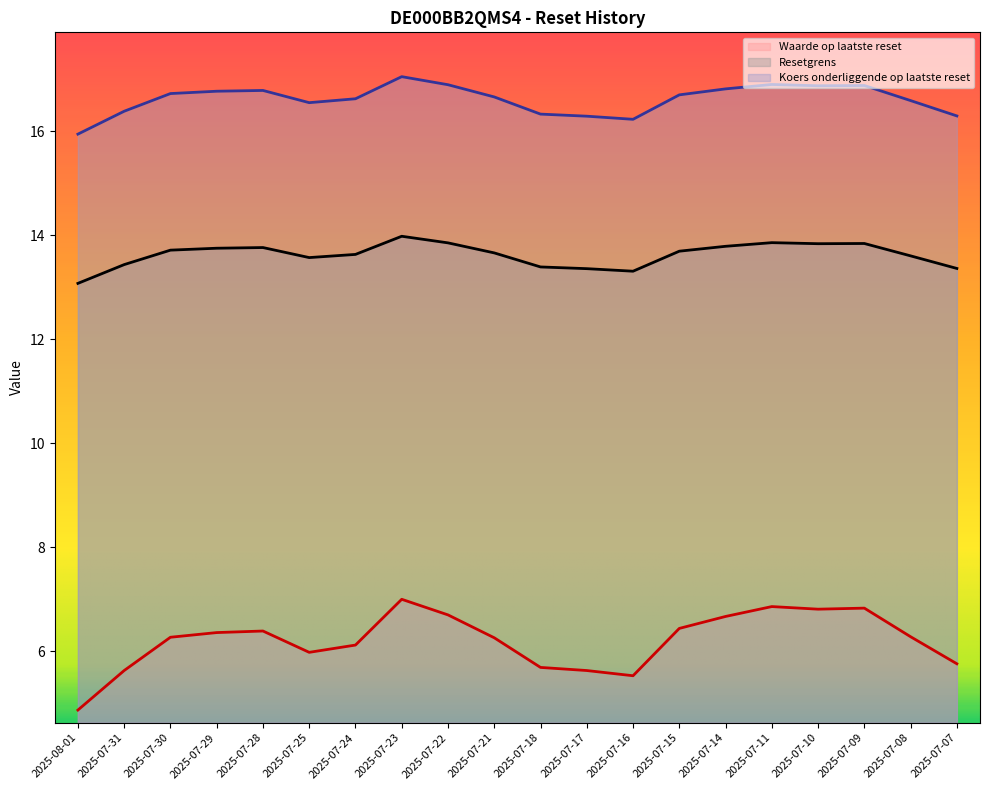

Rank the series by their average value, from highest to lowest.

Koers onderliggende op laatste reset, Resetgrens, Waarde op laatste reset